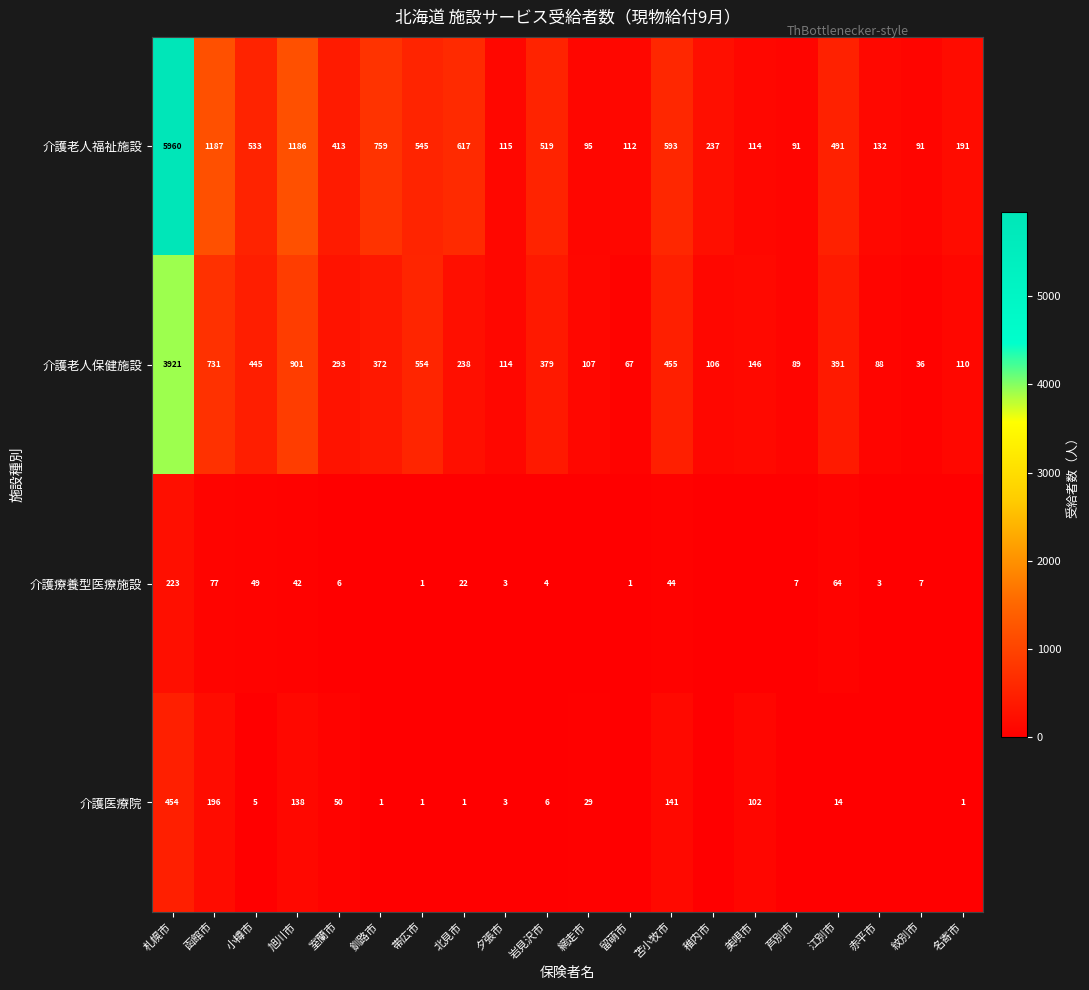

Is it true that 介護老人保健施設 equals 86 at 室蘭市?

False